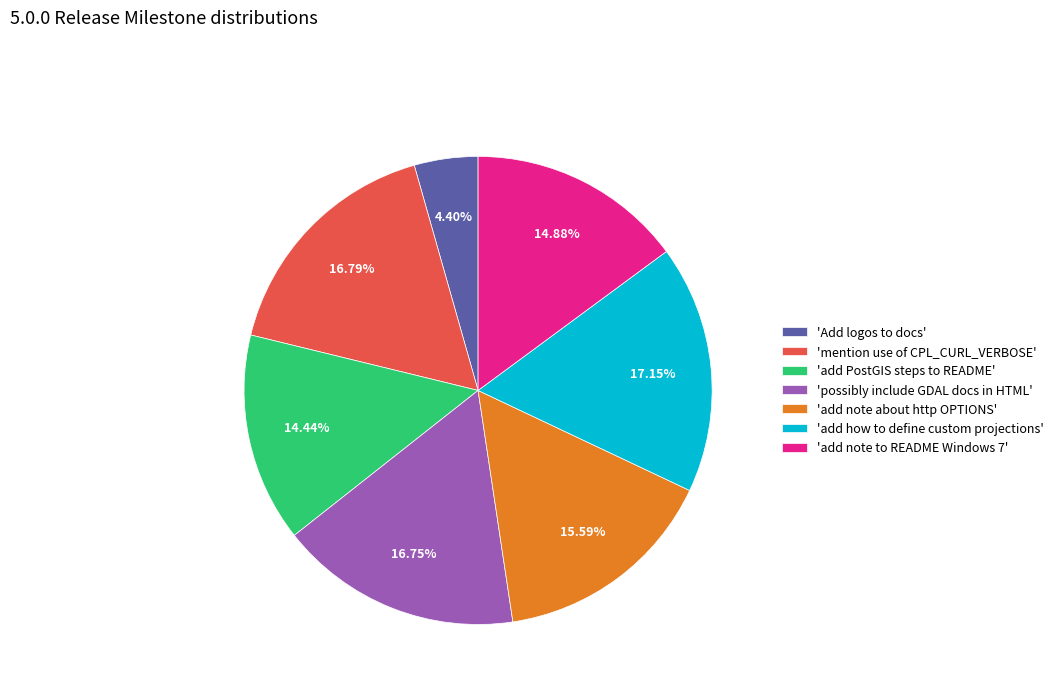

What is the smallest slice in the pie chart?

'Add logos to docs'